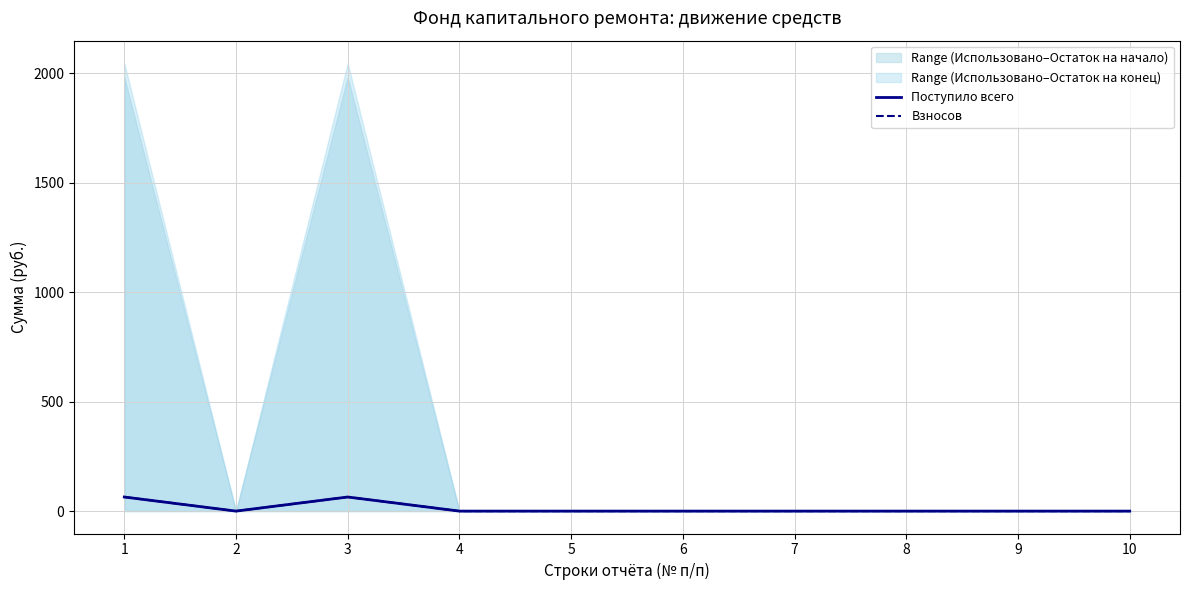

Reading left to right, extract all data points from this chart.

Поступило всего: 64.4	0.0	64.4	0.0	0.0	0.0	0.0	0.0	0.0	0.0
Взносов: 64.4	0.0	64.4	0.0	0.0	0.0	0.0	0.0	0.0	0.0